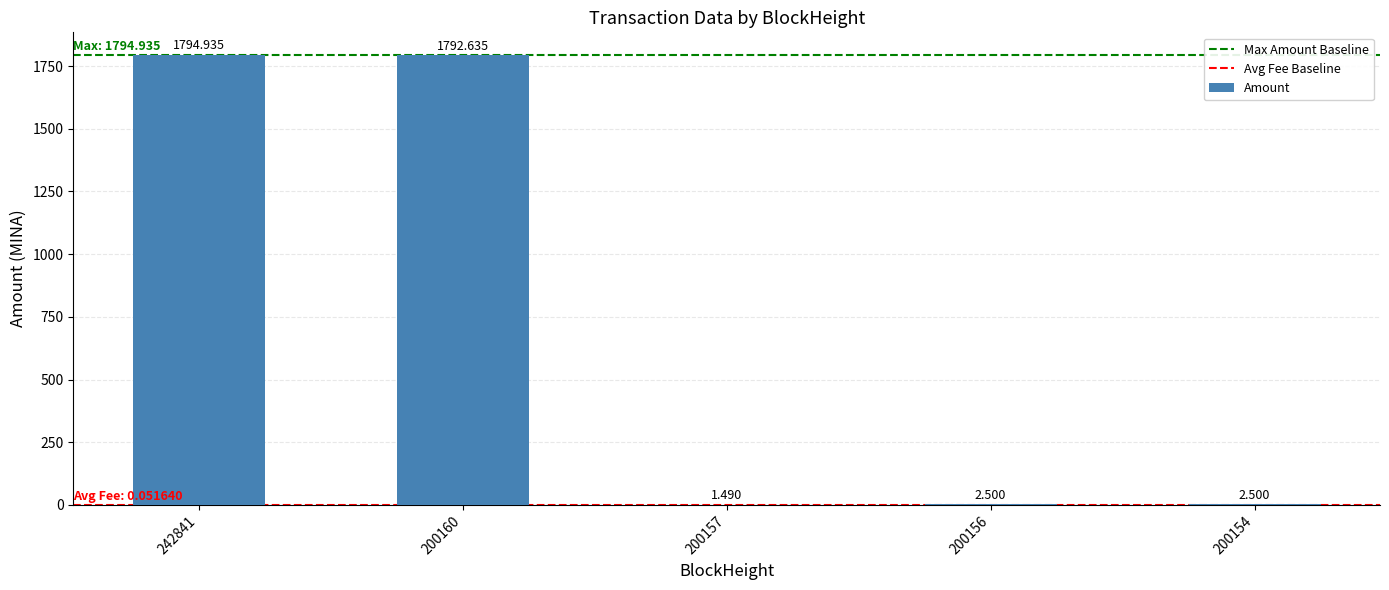

List the labels in order of value, smallest first.

200157, 200156, 200154, 200160, 242841